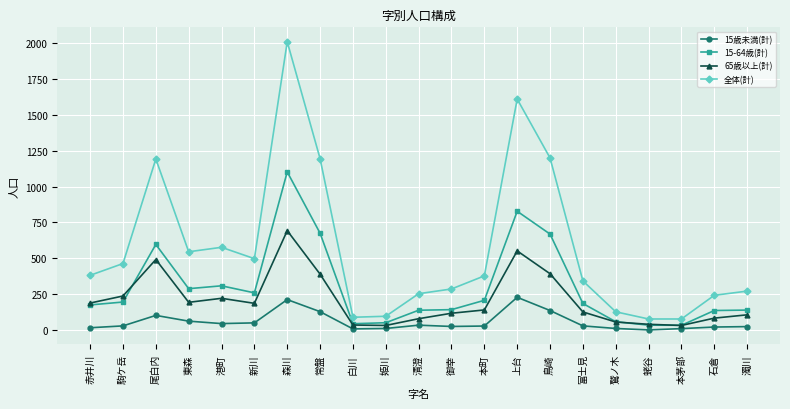

Between 森川 and 上台, which series saw the biggest shift?

全体(計)